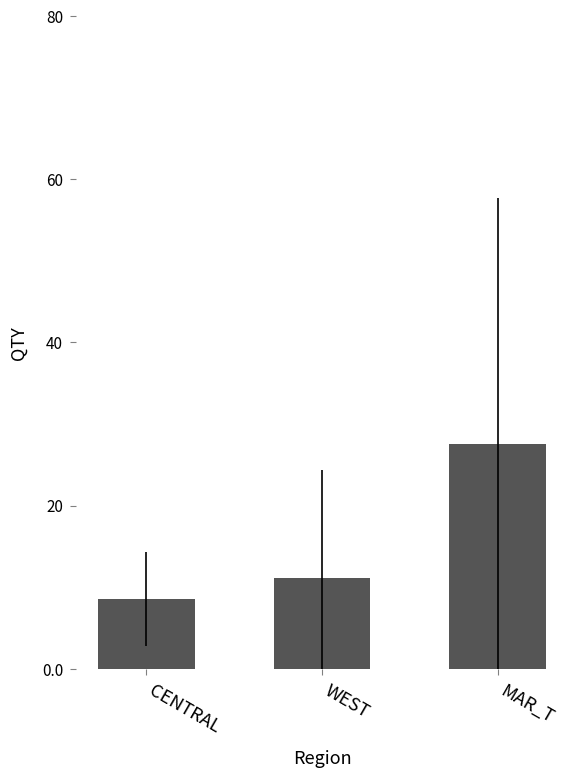

Reading right to left, transcribe all the data shown in this chart.

MAR_T=27.6	WEST=11.2	CENTRAL=8.6